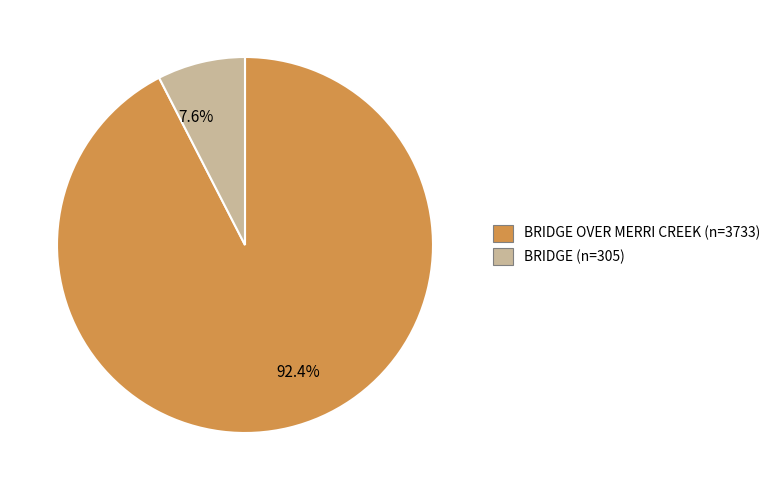

To the nearest percent, what is the difference between the largest and smallest slice percentages?

85%